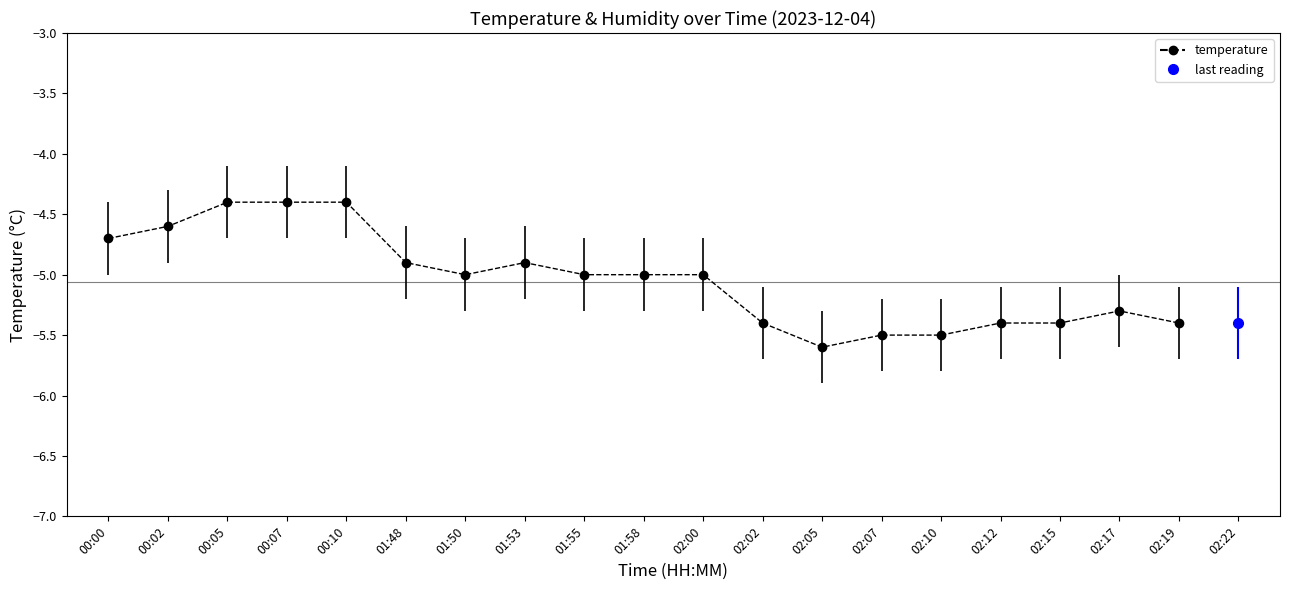

What position from the right is 02:00?

9